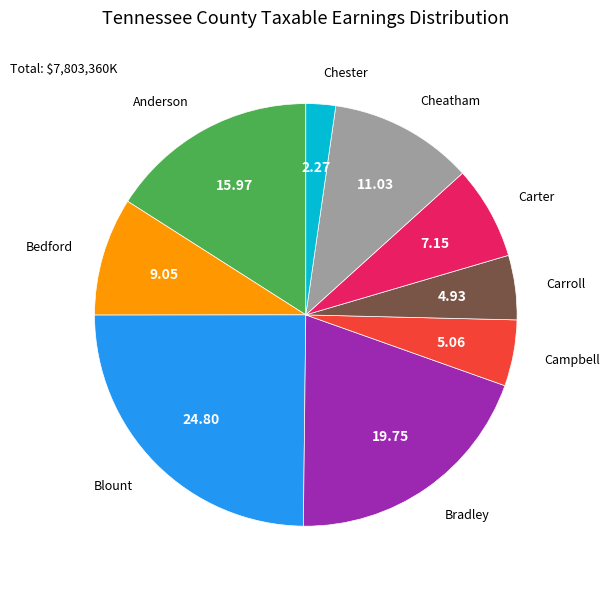

Is there any slice that represents more than half of the pie?

No